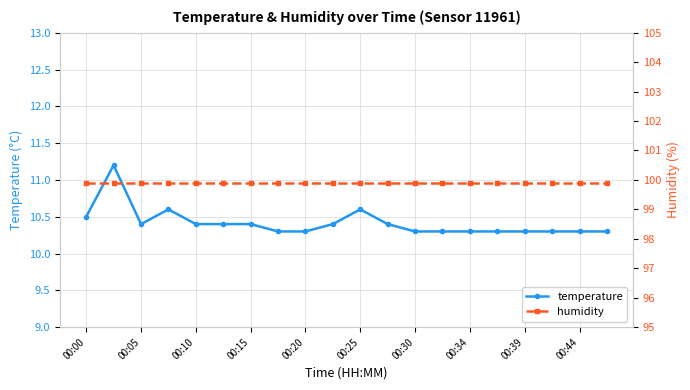

What is the maximum value for humidity?

99.9